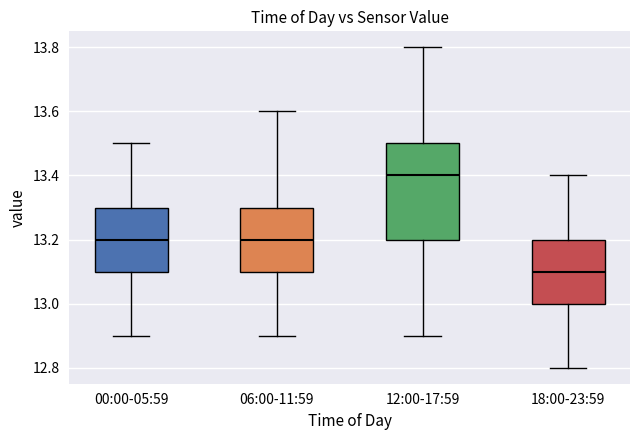

Which box has the lowest median line?

18:00-23:59